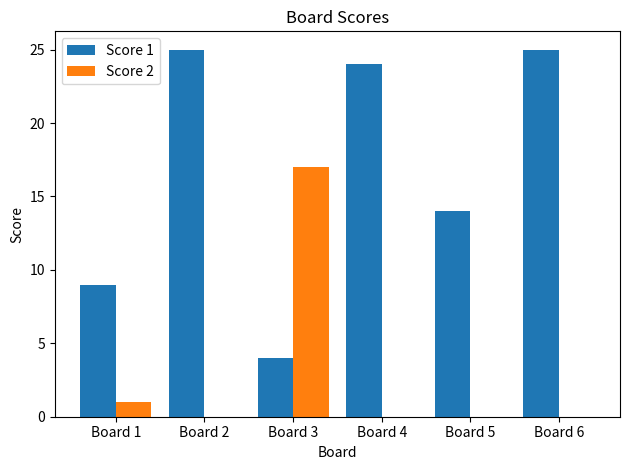

What is the sum of the Score 2 values at Board 5 and Board 3?

17